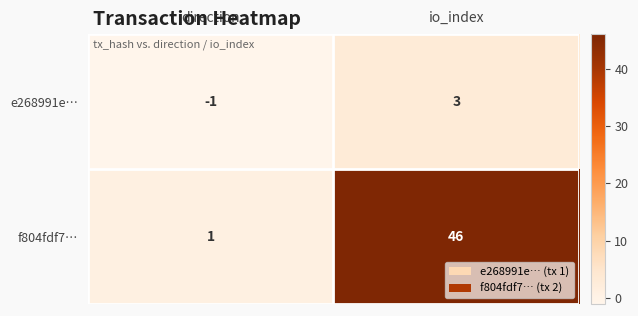

At how many categories does at least one series exceed 5?

1